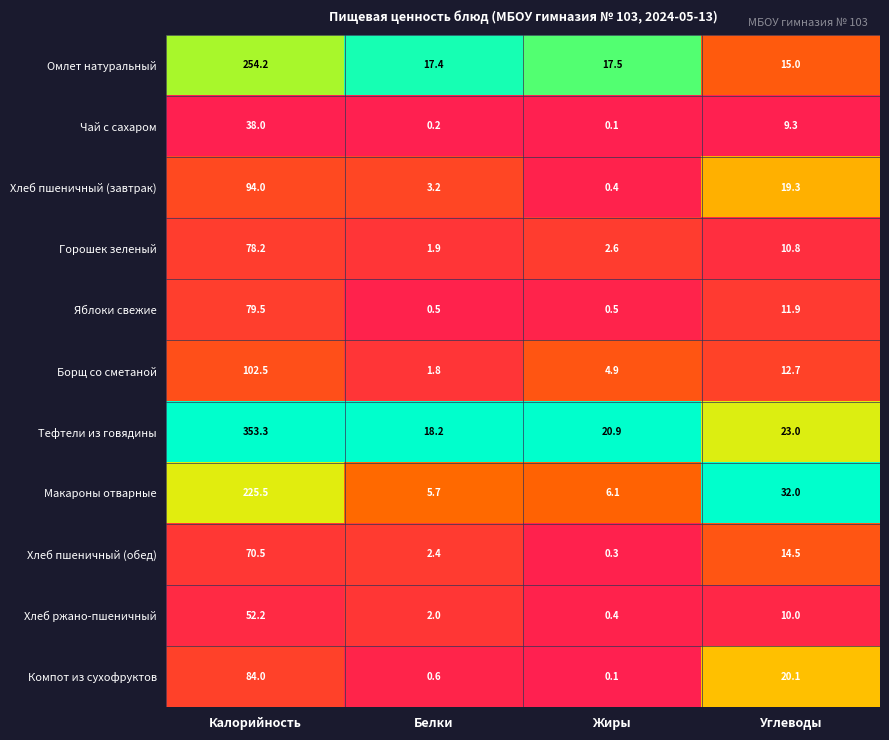

At Белки, list the series in order from largest to smallest.

Тефтели из говядины, Омлет натуральный, Макароны отварные, Хлеб пшеничный (завтрак), Хлеб пшеничный (обед), Хлеб ржано-пшеничный, Горошек зеленый, Борщ со сметаной, Компот из сухофруктов, Яблоки свежие, Чай с сахаром